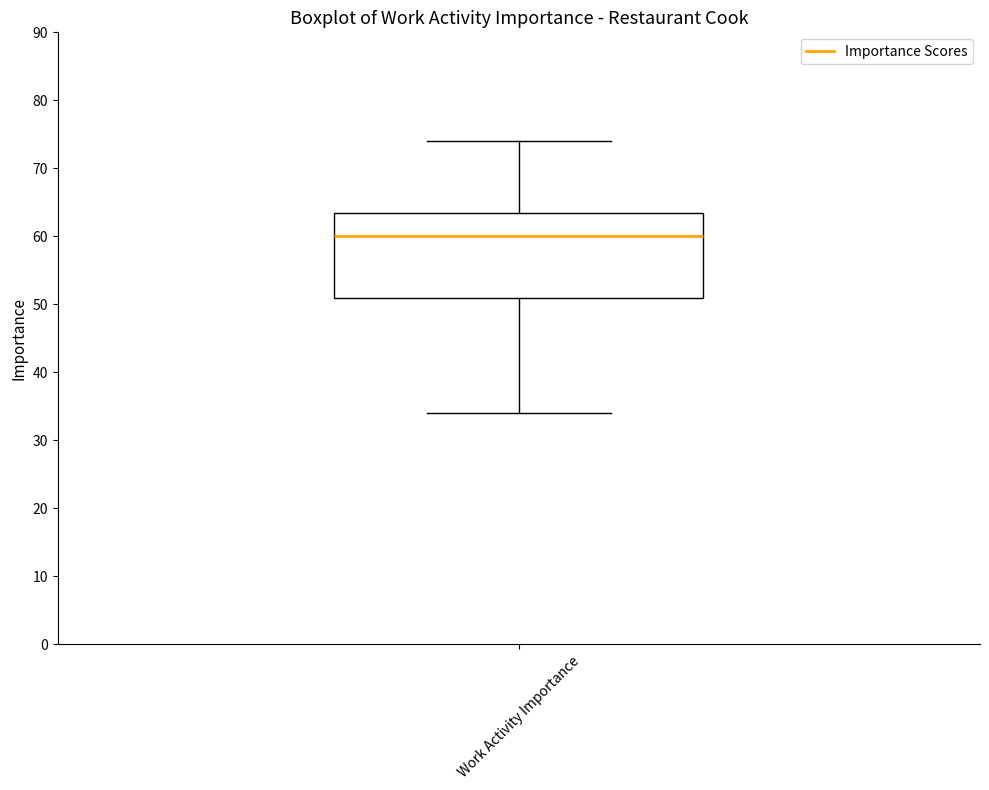

Read this box plot against the y-axis: the position of the median line, the range covered by the box, and the ends of both whiskers. The values are not printed on the chart, so give them approximately, as read against the axis.

median 60, box 51 to 64, whiskers 34 to 74